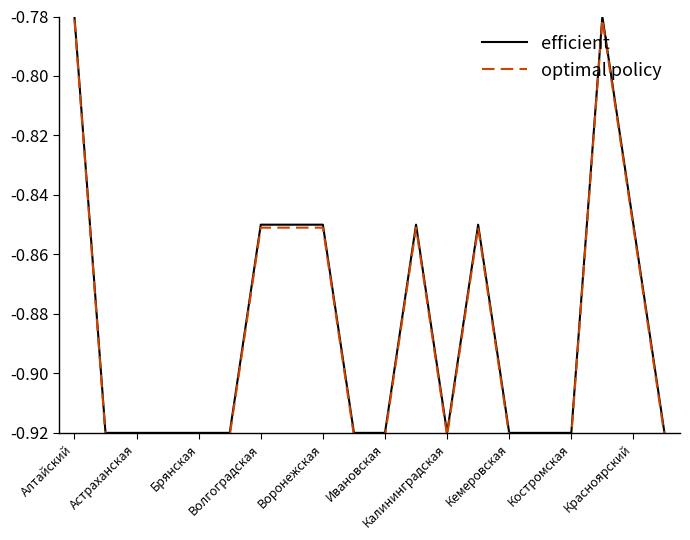

True or false: optimal policy and efficient cross at least once.

False